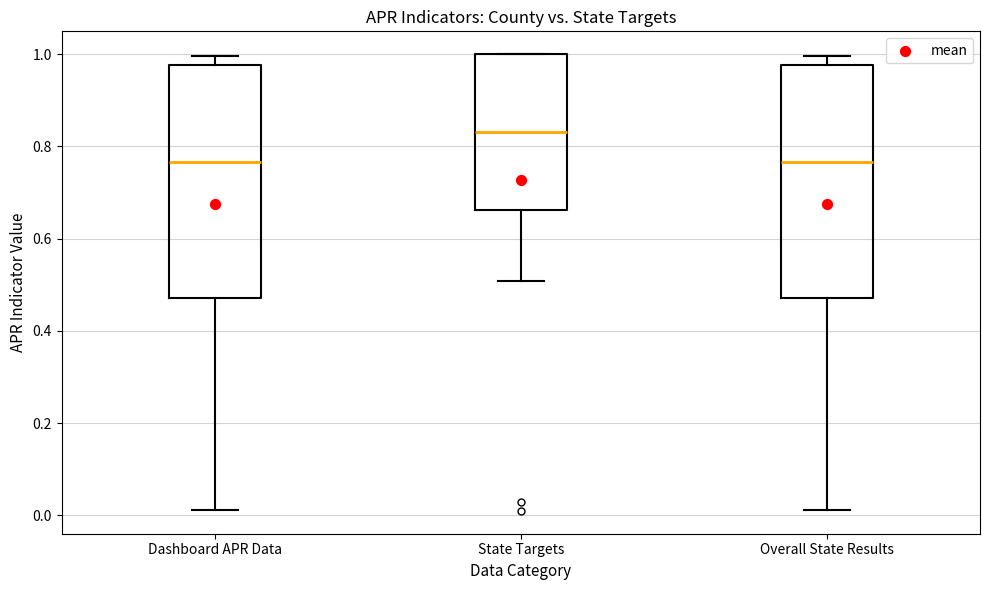

Reading left to right, read every box against the y-axis: the position of its median line, the range the box covers, and the ends of its whiskers. The values are not printed on the chart, so give them approximately, as read against the axis.

Dashboard APR Data: median 0.76, box 0.48 to 0.98, whiskers 0.02 to 1.00
State Targets: median 0.84, box 0.66 to 1.00, whiskers 0.50 to 1.00
Overall State Results: median 0.76, box 0.48 to 0.98, whiskers 0.02 to 1.00